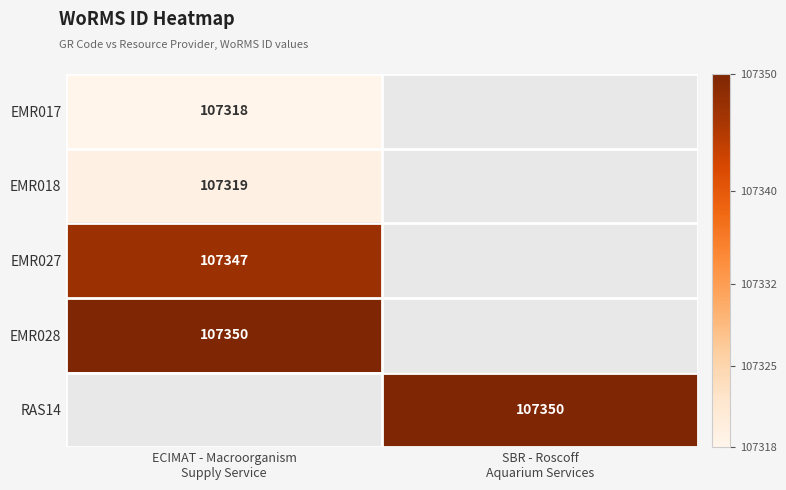

Count the number of data series in this chart.

5